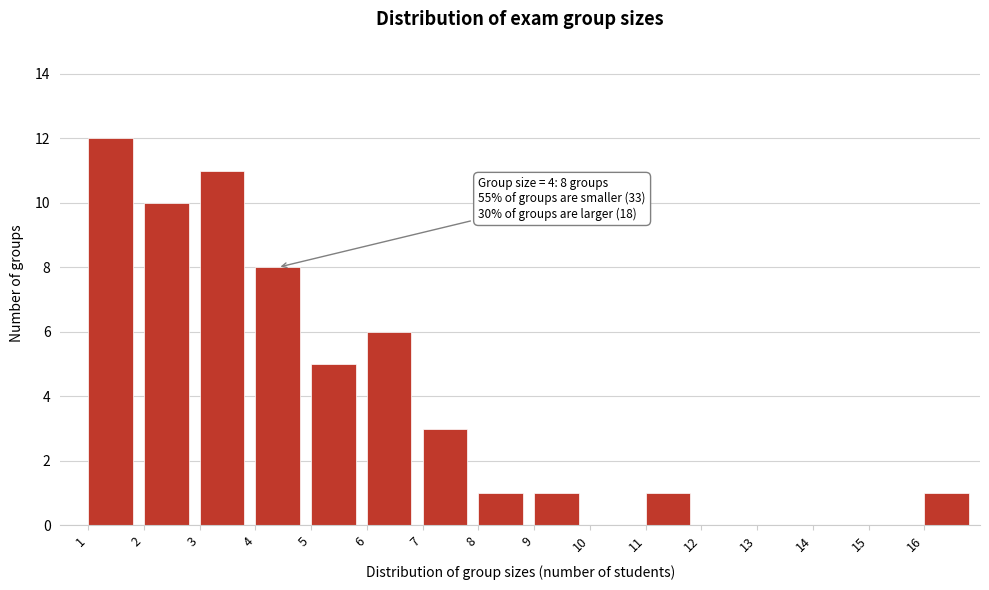

Over which range of the x-axis is the bar tallest?

1 to 2